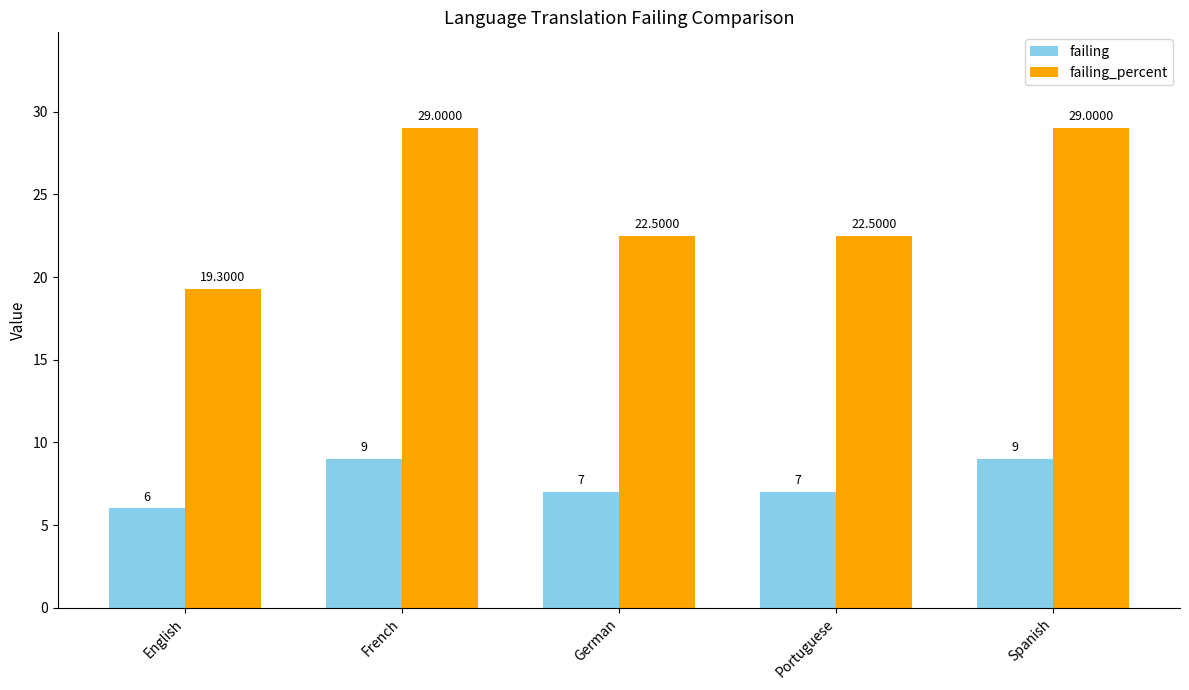

How many values in the failing_percent series are below 22?

1